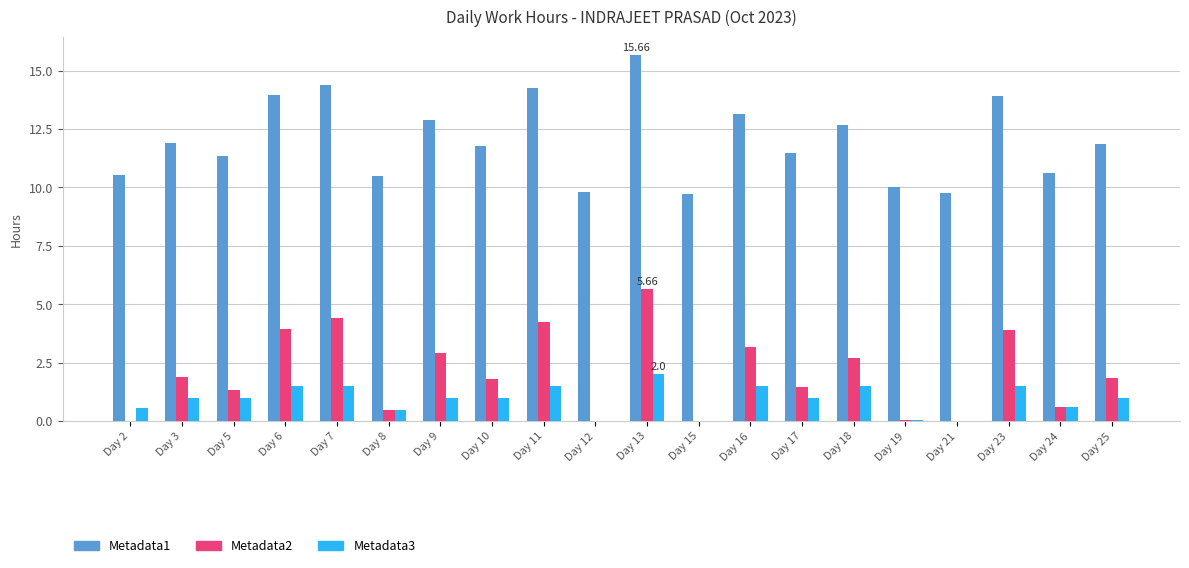

Which series has the largest total across all categories?

Metadata1